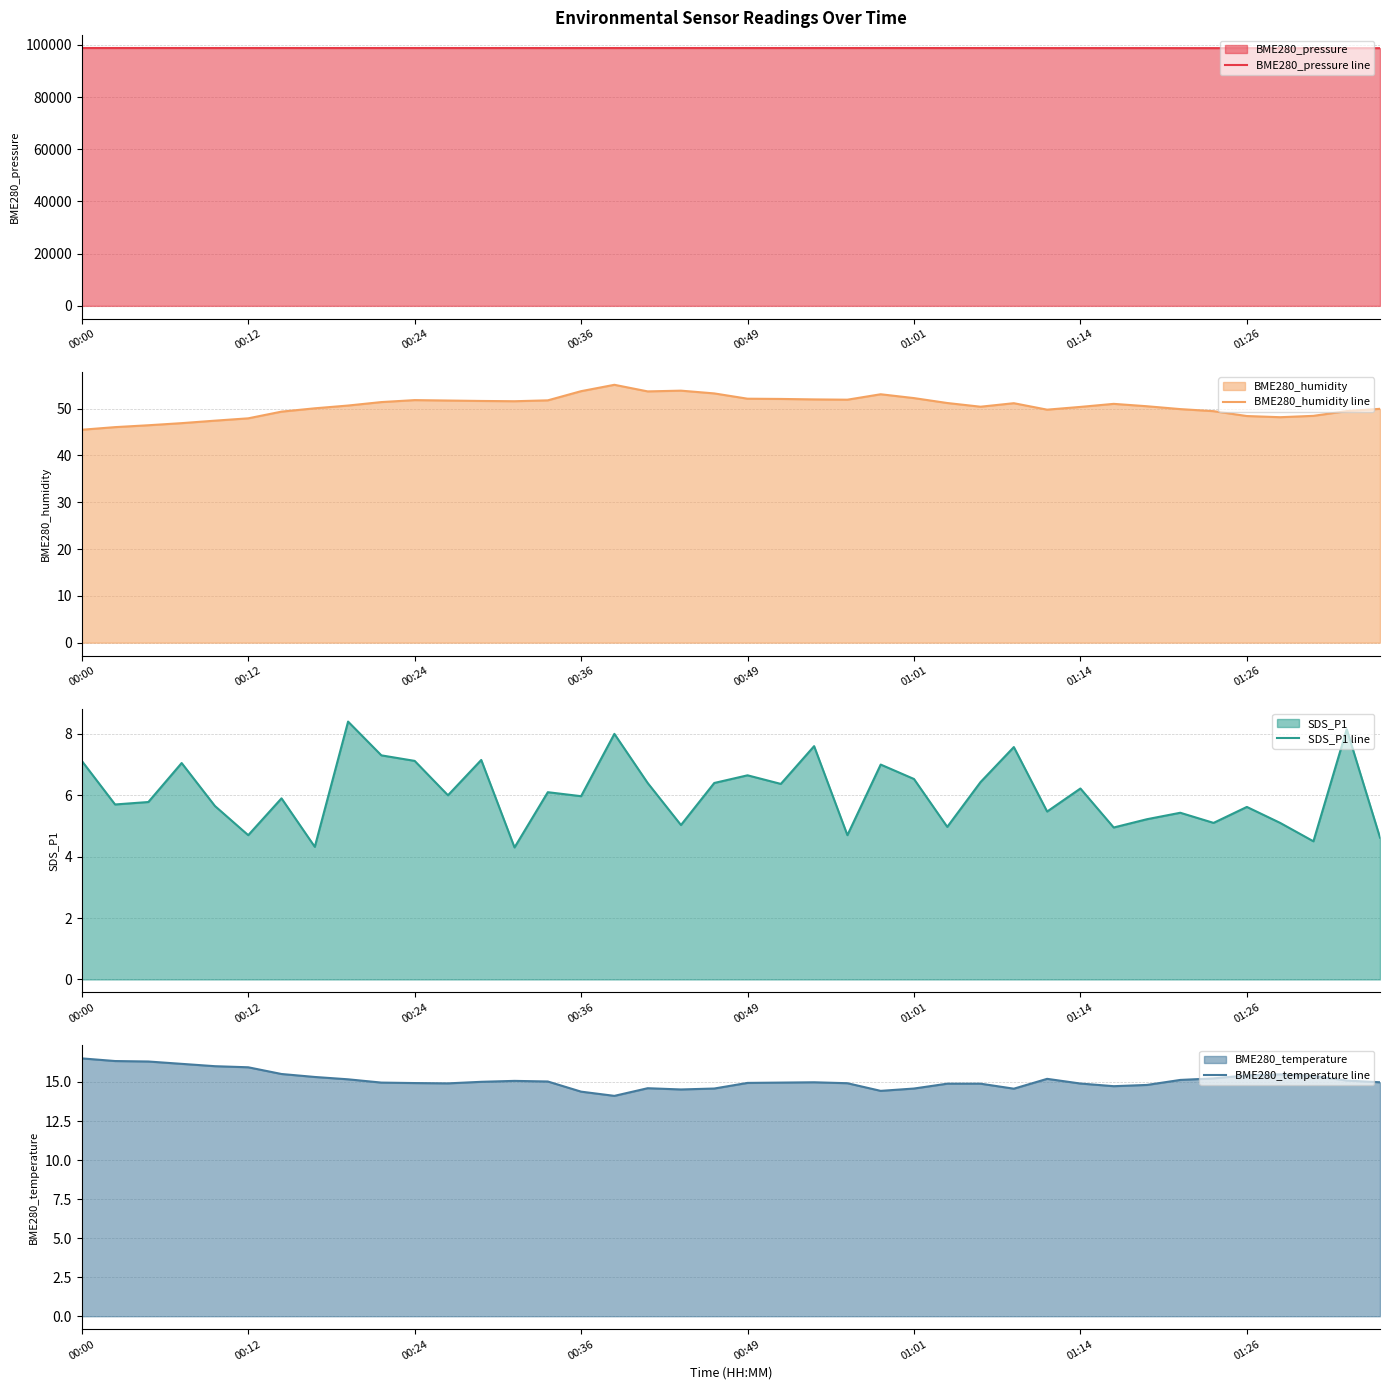

At 28, list the series in order from largest to smallest.

BME280_pressure line, BME280_humidity line, BME280_temperature line, SDS_P1 line